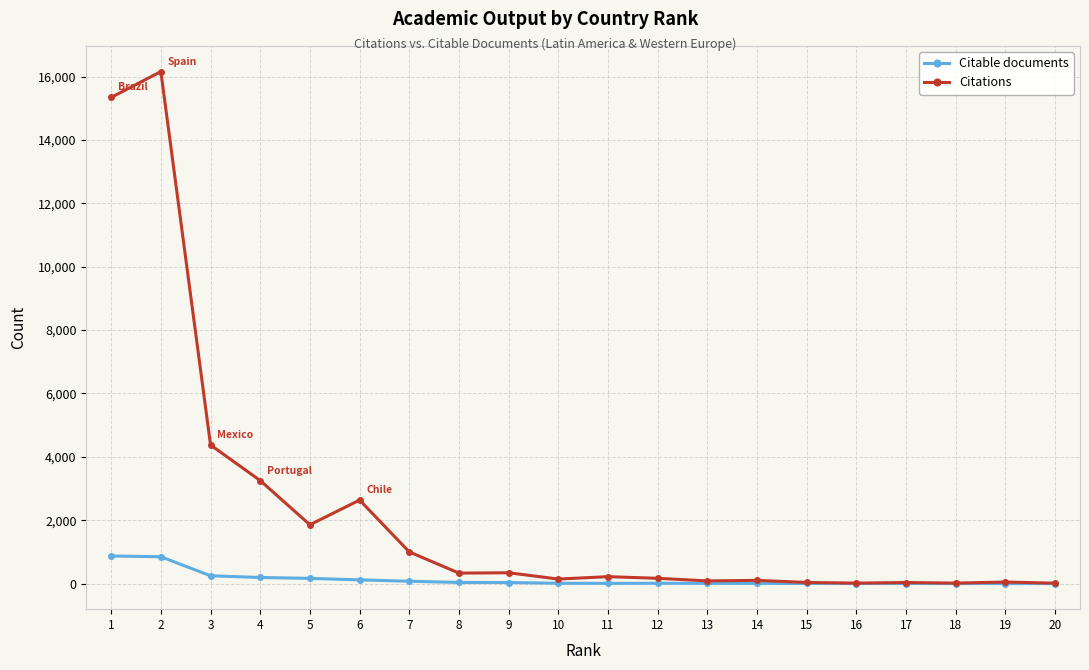

Rank the series at 1 from lowest to highest value.

Citable documents, Citations